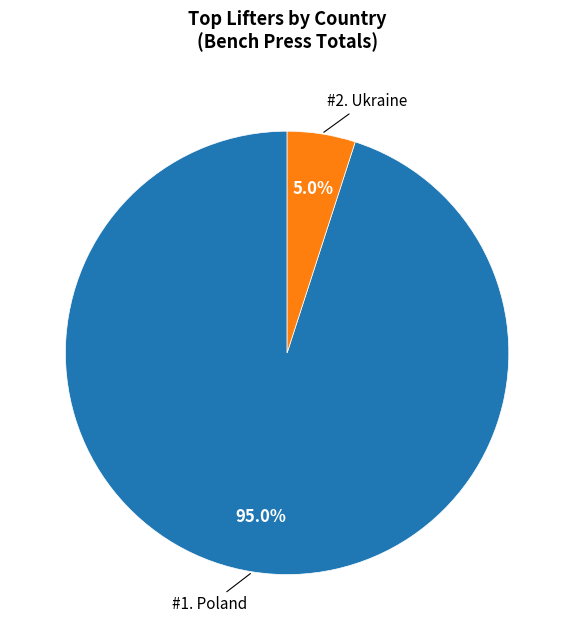

Is there a majority slice in this chart?

Yes